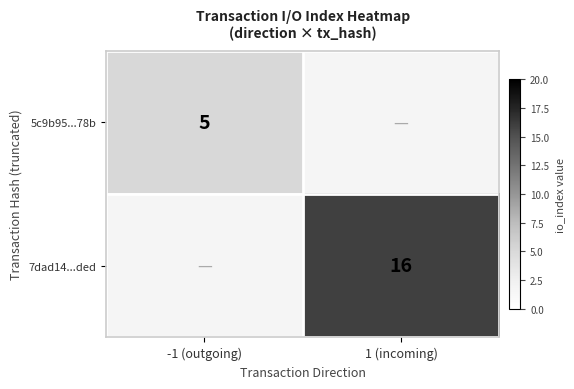

At how many categories does at least one series exceed 5?

1